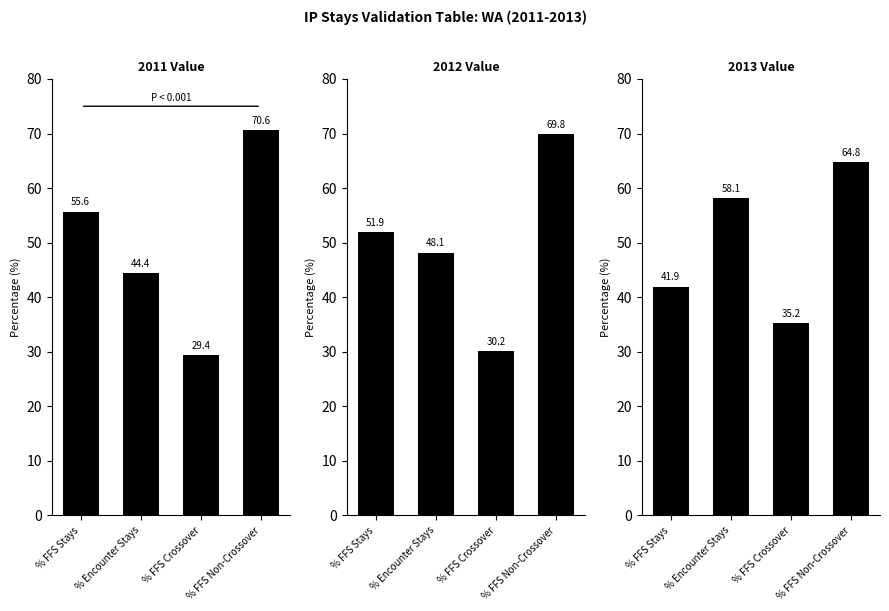

Does the chart contain any negative values?

No